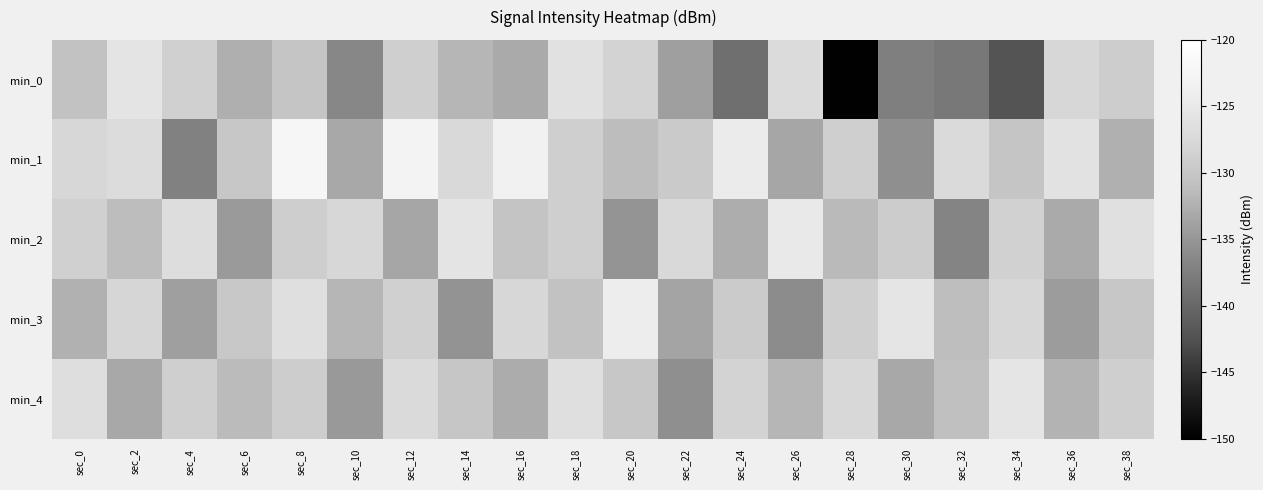

Which category has the highest value across all series?

sec_8